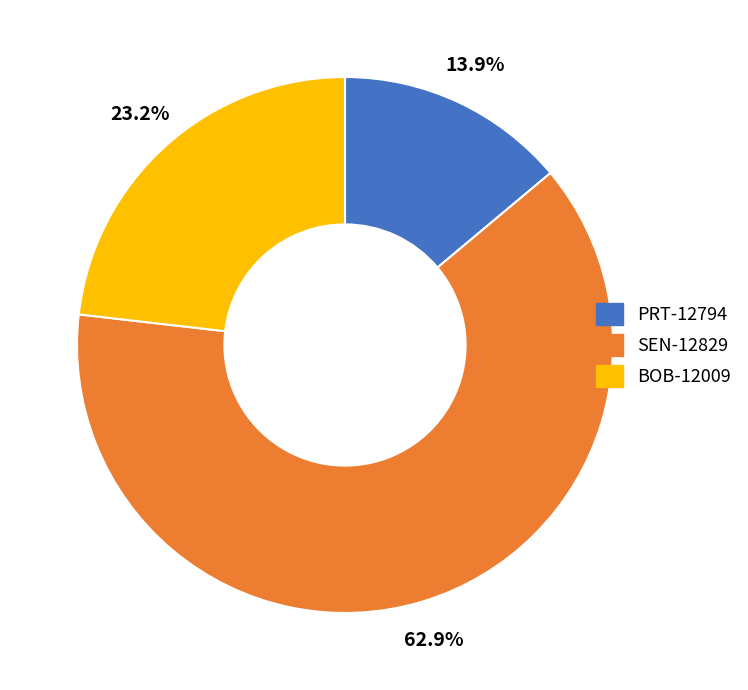

Rank the categories by value from highest to lowest.

SEN-12829, BOB-12009, PRT-12794